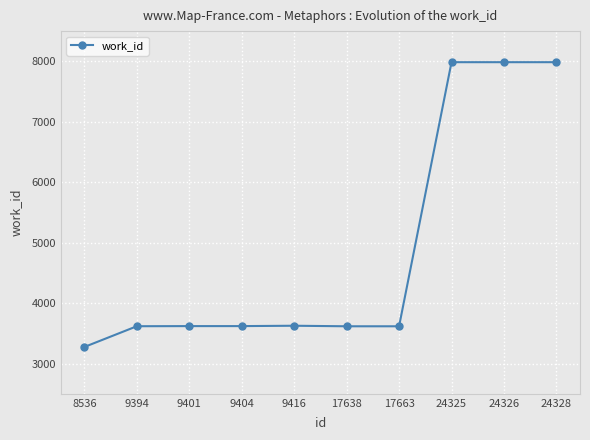

What is the smallest value displayed?

3275